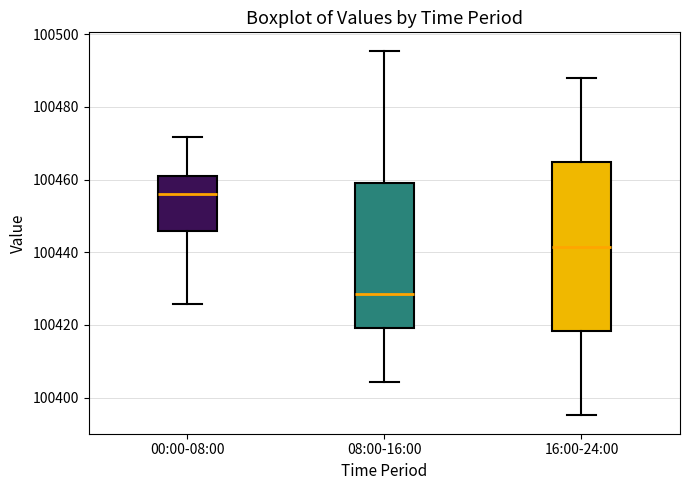

Which box's median line is the lowest?

08:00-16:00